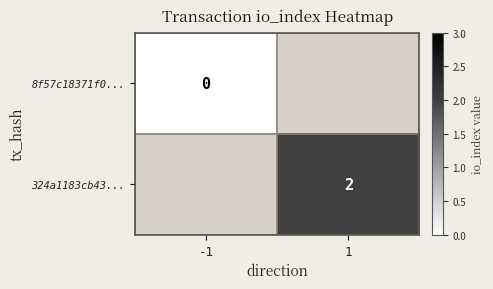

True or false: 324a1183cb43... has a value of 2 at 1.

True